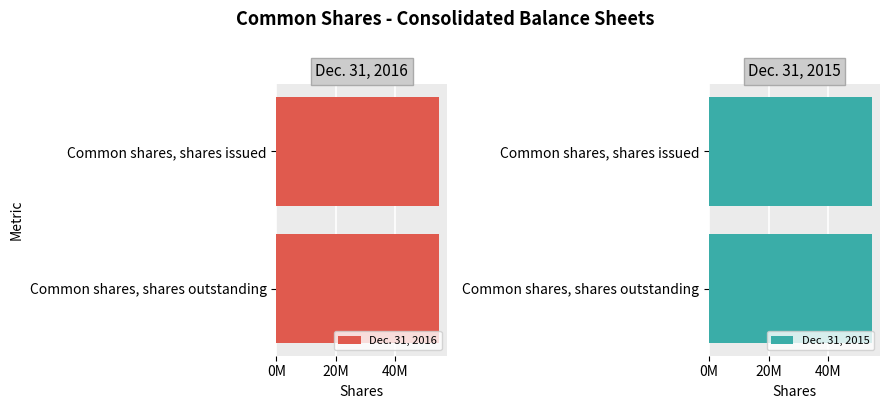

At which label does Dec. 31, 2016 reach its peak?

Common shares, shares issued